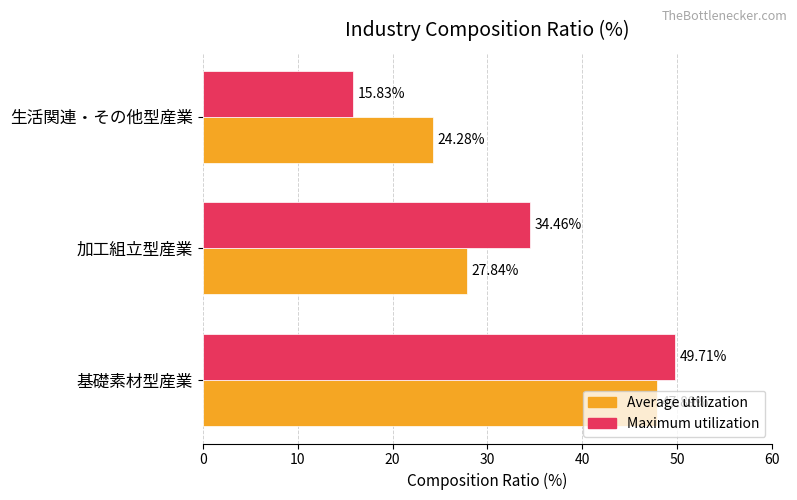

At which label is Average utilization closest to 36?

加工組立型産業